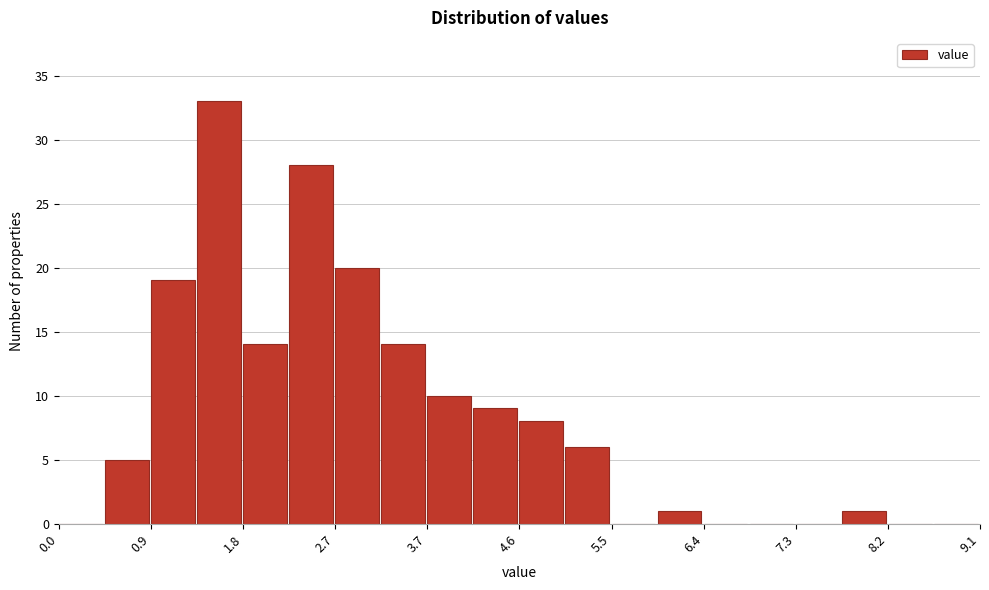

Reading left to right, list every bar in this chart as the range it spans on the x-axis followed by its height. Neither the bar edges nor the heights are printed on the chart, so give them approximately, as read against the axes.

0.0 to 0.5: 0
0.5 to 0.9: 5
0.9 to 1.4: 19
1.4 to 1.8: 33
1.8 to 2.3: 14
2.3 to 2.7: 28
2.7 to 3.2: 20
3.2 to 3.7: 14
3.7 to 4.1: 10
4.1 to 4.6: 9
4.6 to 5.0: 8
5.0 to 5.5: 6
5.5 to 5.9: 0
5.9 to 6.4: 1
6.4 to 6.8: 0
6.8 to 7.3: 0
7.3 to 7.8: 0
7.8 to 8.2: 1
8.2 to 8.7: 0
8.7 to 9.1: 0